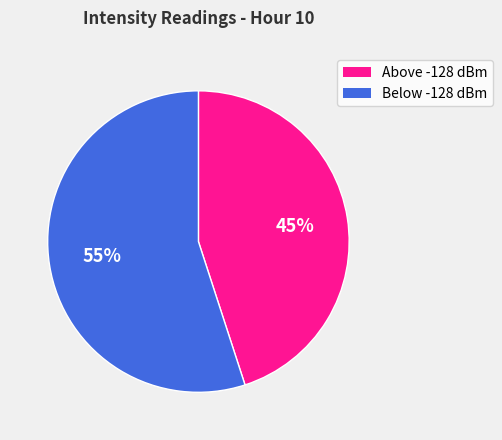

Is there any slice that represents more than half of the pie?

Yes